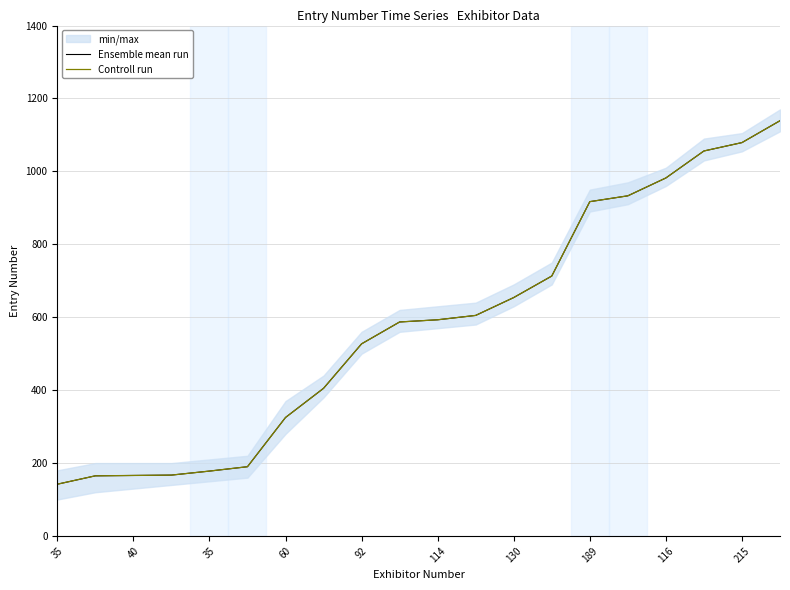

True or false: Ensemble mean run and Controll run intersect in this chart.

False